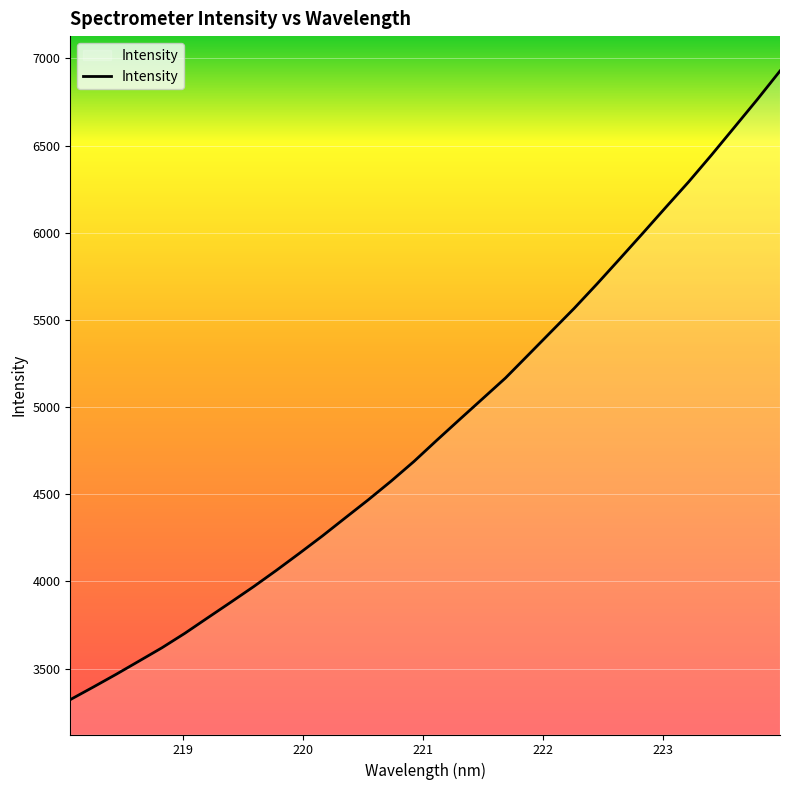

What is the minimum value shown in the chart?

3321.9